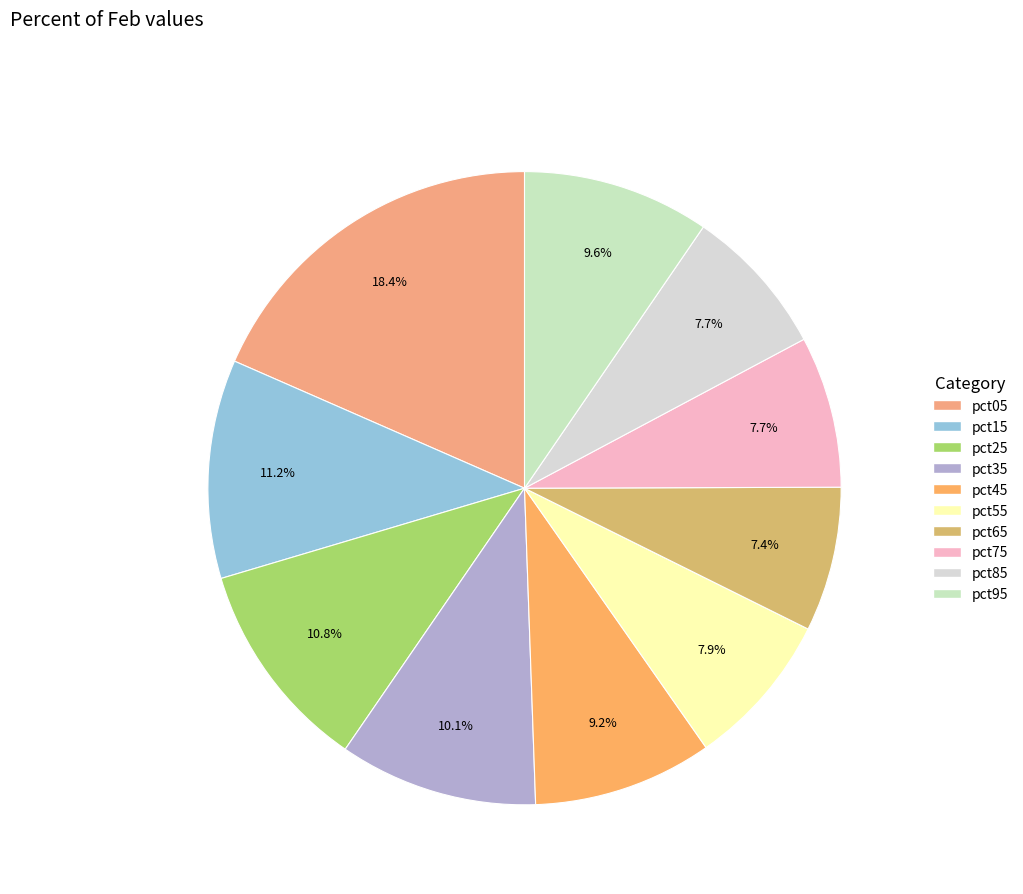

How many slices are in this pie chart?

10